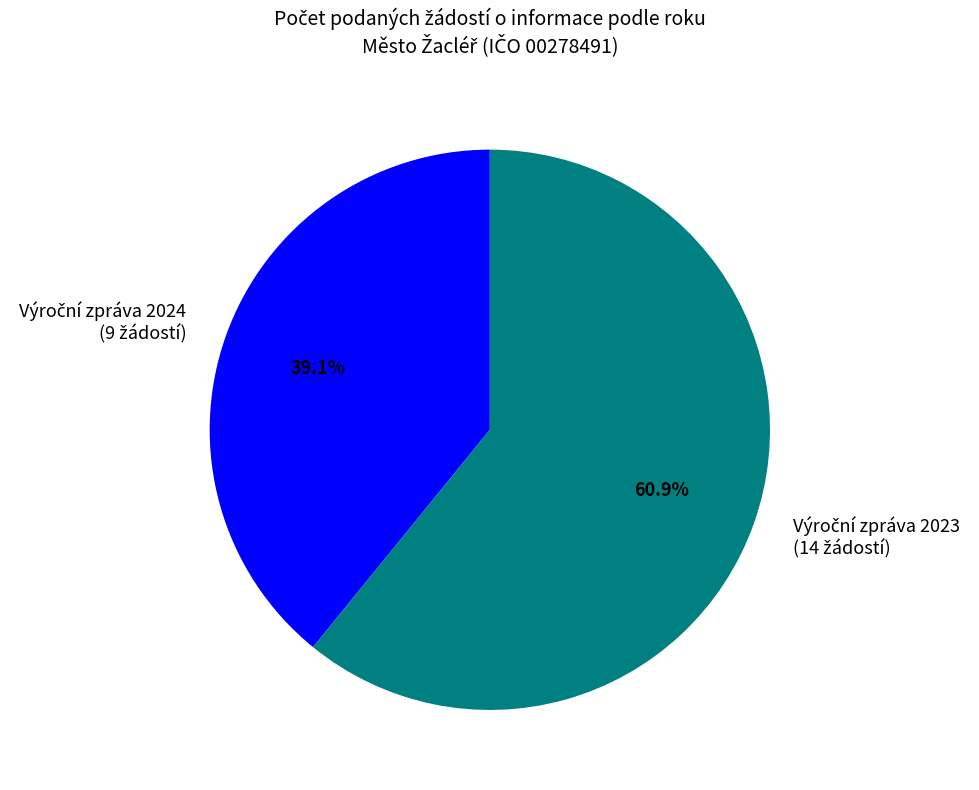

How many segments does this pie chart have?

2